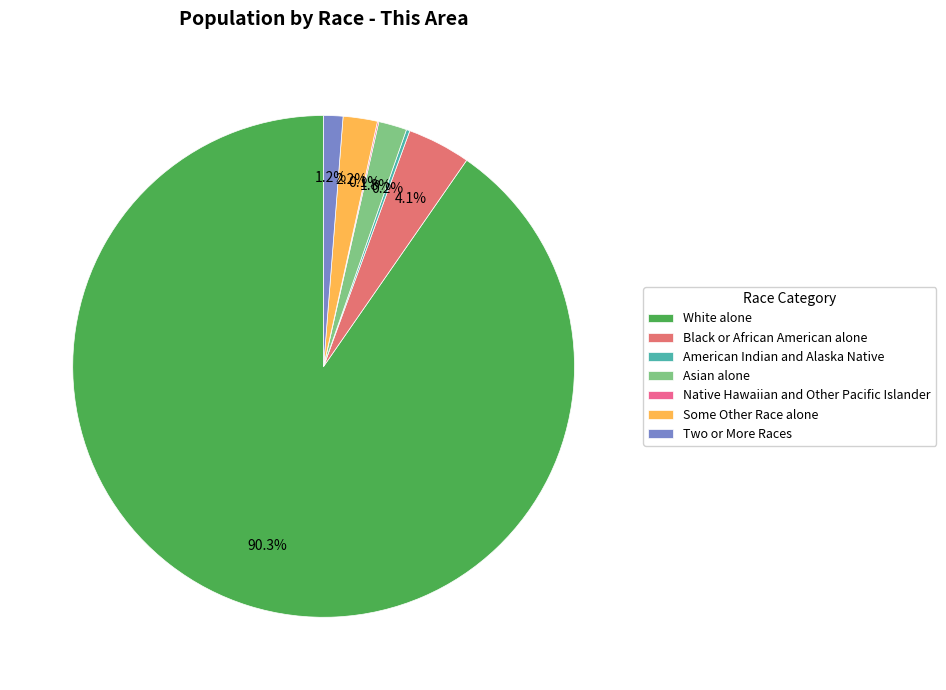

What percentage is NOT represented by Asian alone?

98.2%